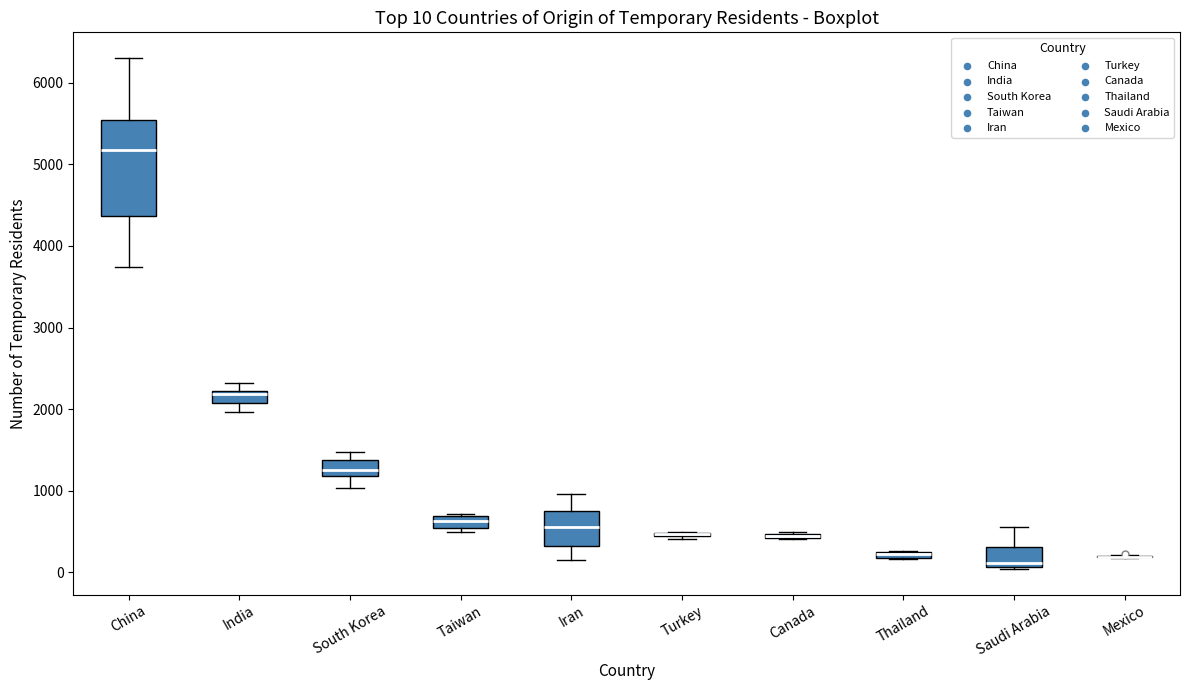

Comparing the boxes themselves (not the whiskers), which one is the tallest?

China